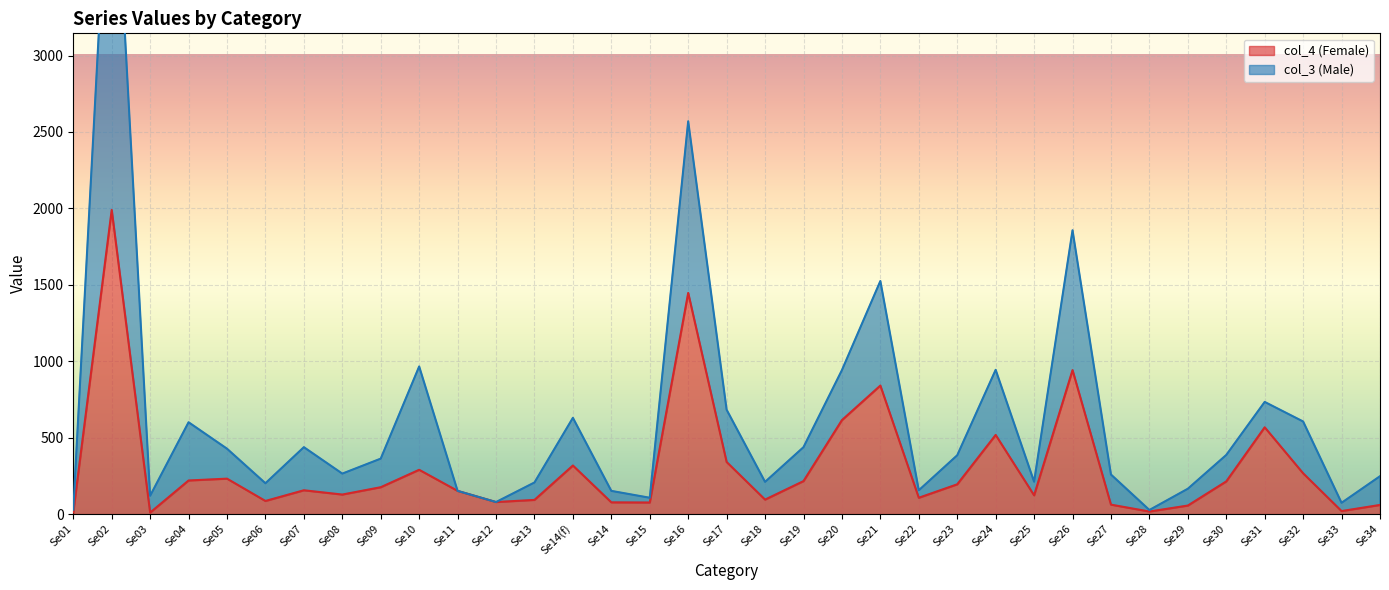

At which category is the sum across all series the highest?

Se02